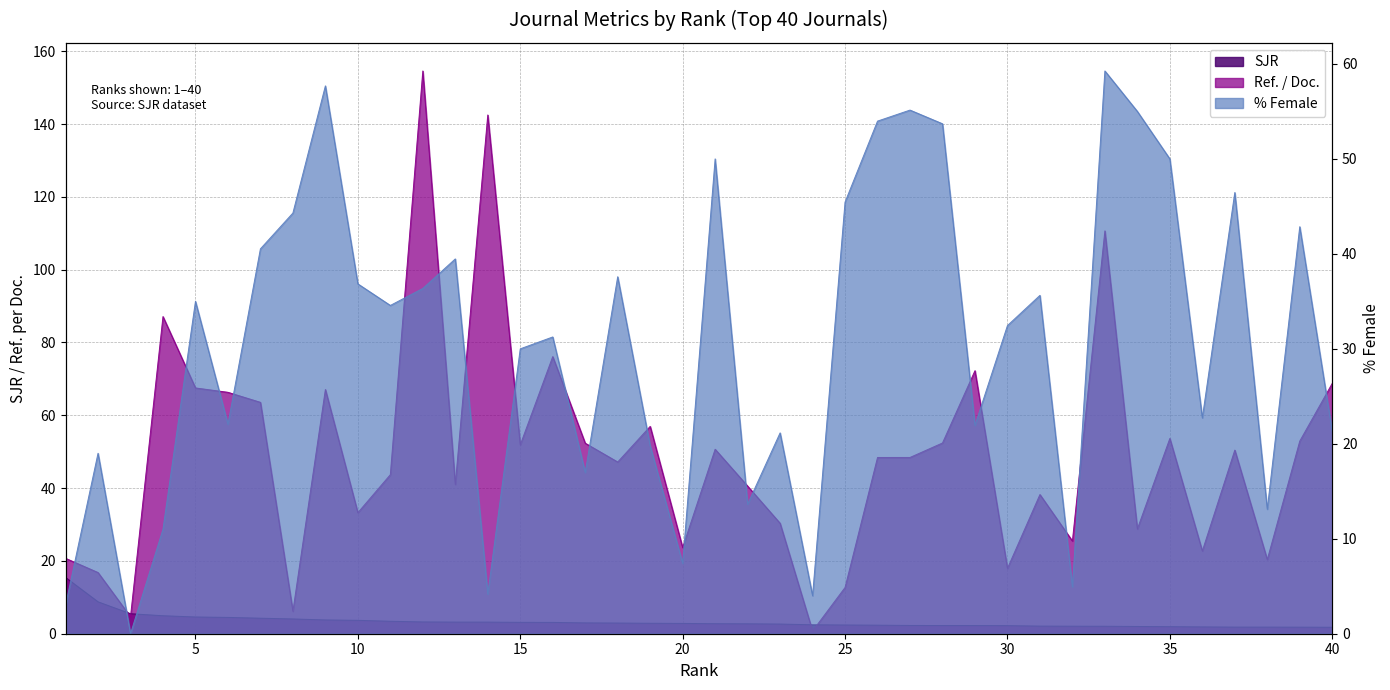

At which label does Ref. / Doc. reach its minimum?

24